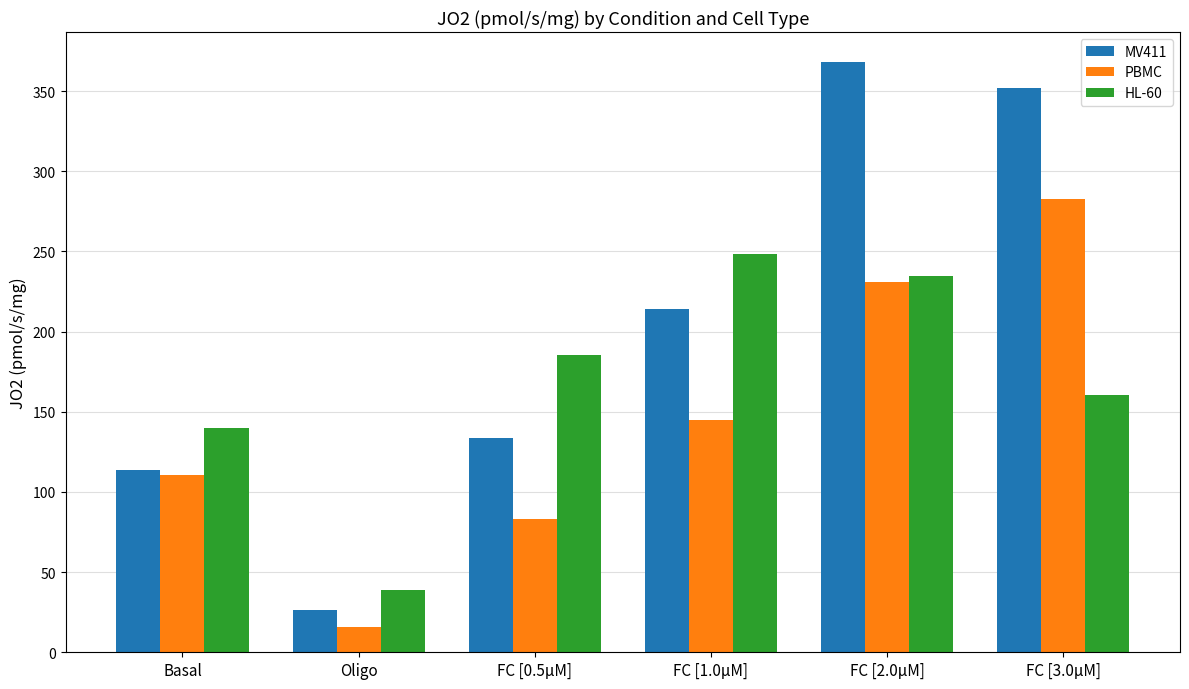

What is the label of the 6th bar from the left?

FC [3.0μM]